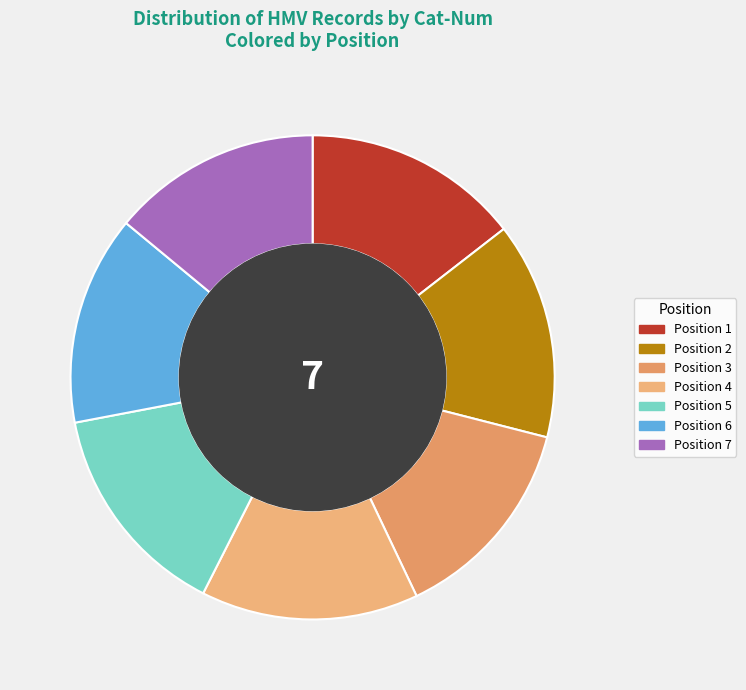

Count the number of slices in the pie.

7